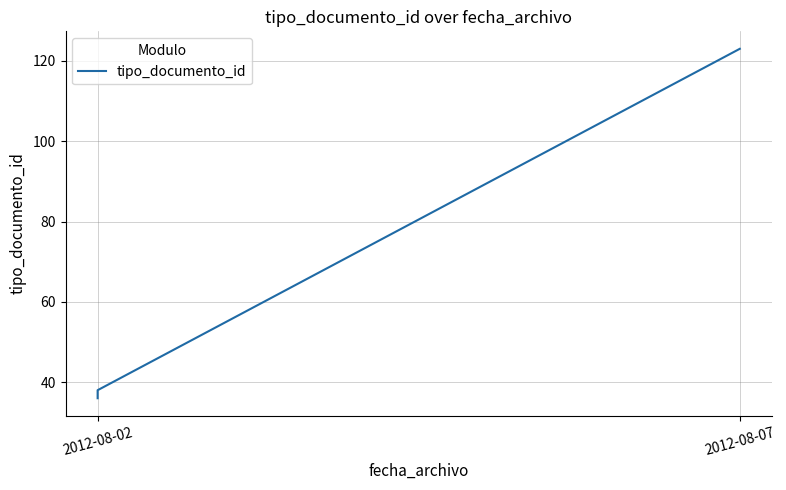

What is the maximum value shown in the chart?

123